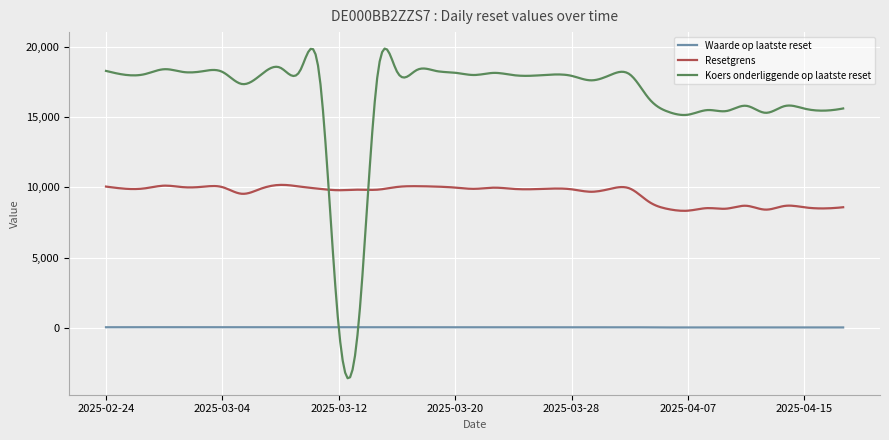

True or false: Koers onderliggende op laatste reset has more than 1 interior local peaks.

True